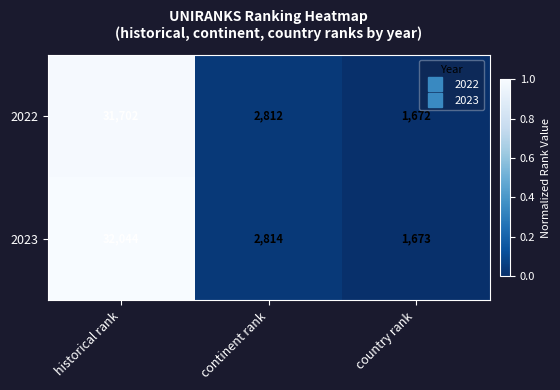

What is the minimum value shown in the chart?

1672